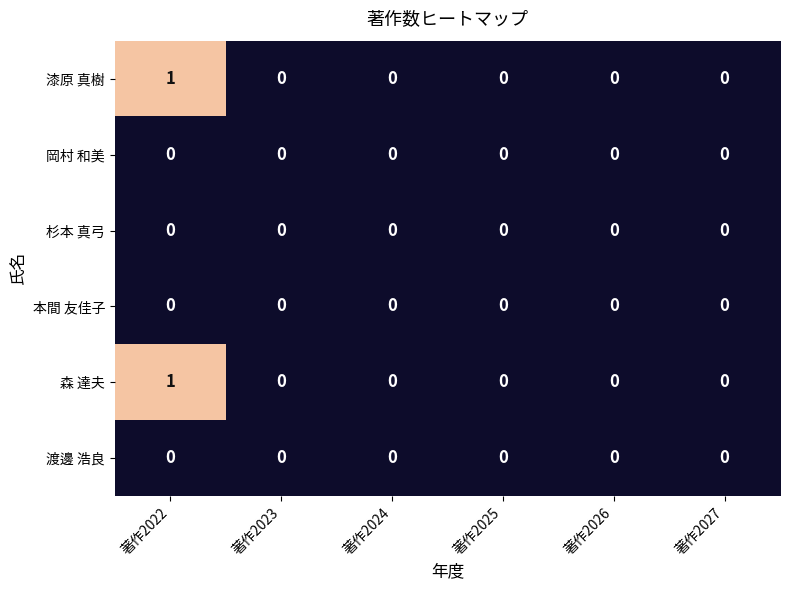

At which category is the sum across all series the highest?

著作2022